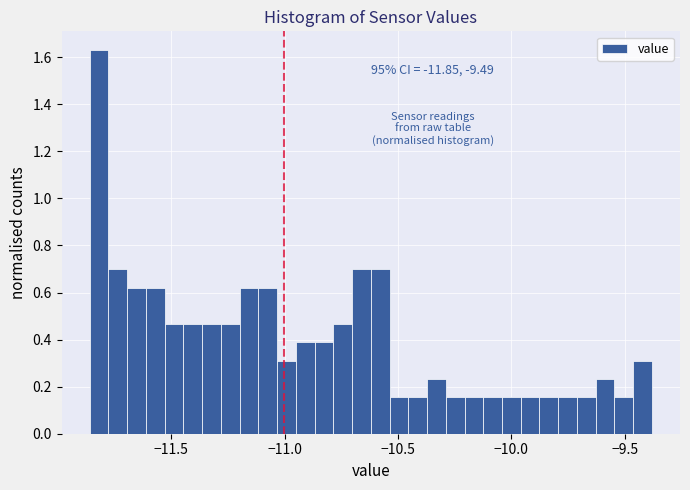

Read against the x-axis, roughly where is the centre of the tallest bar?

-11.80